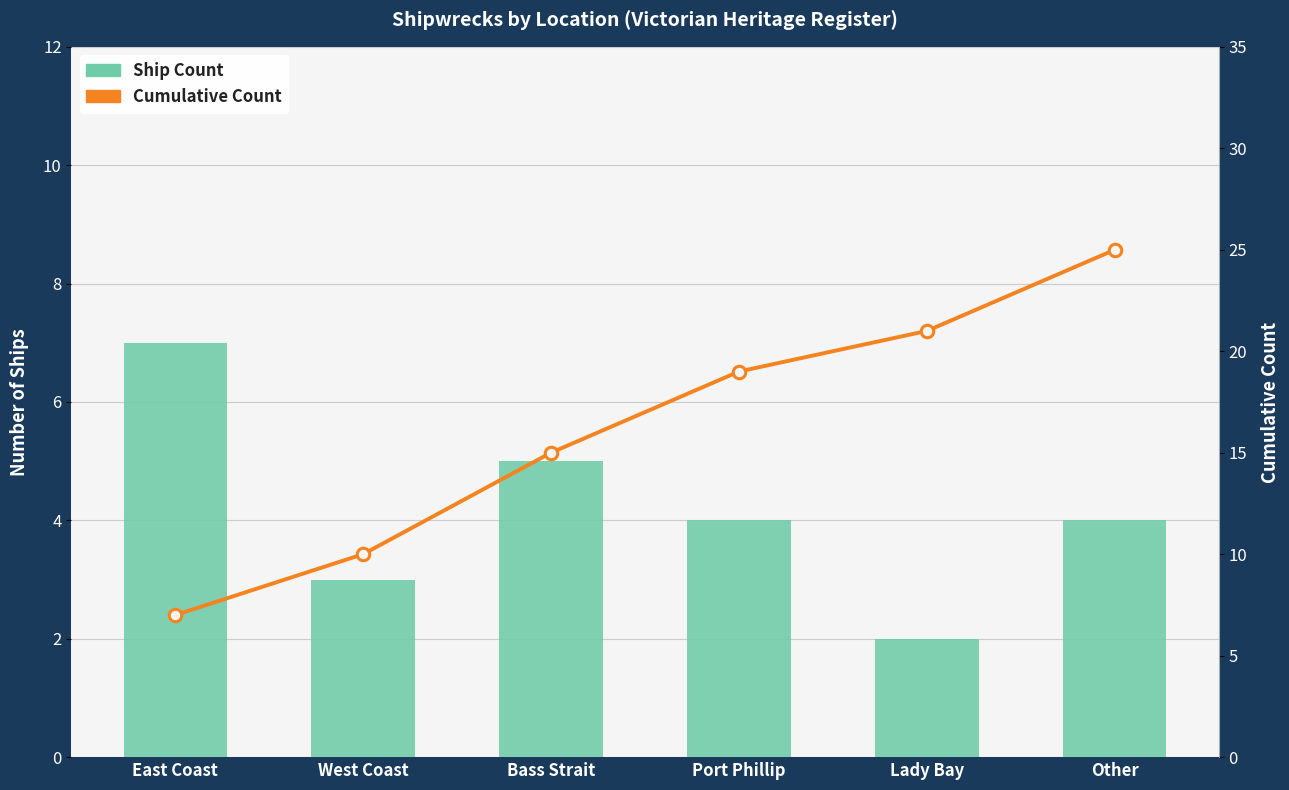

Which series changed the most between Lady Bay and Other?

Cumulative Count